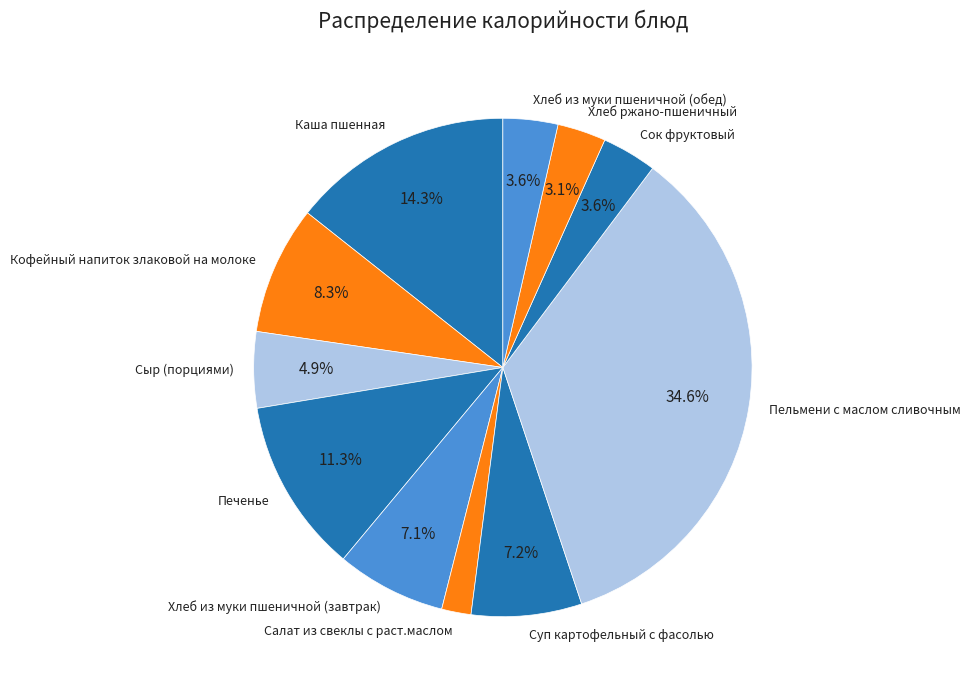

Between Салат из свеклы с раст.маслом and Хлеб ржано-пшеничный, which is larger?

Хлеб ржано-пшеничный